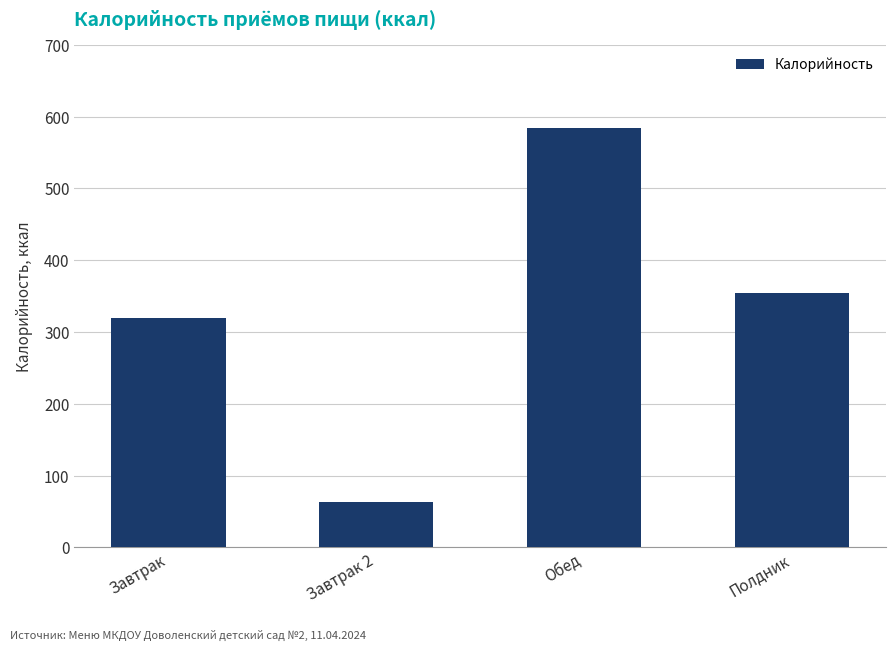

Reading right to left, what are all the values shown in this chart?

355	584	63	320